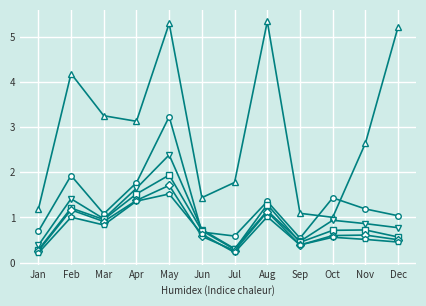

What is the greatest value displayed?

5.3